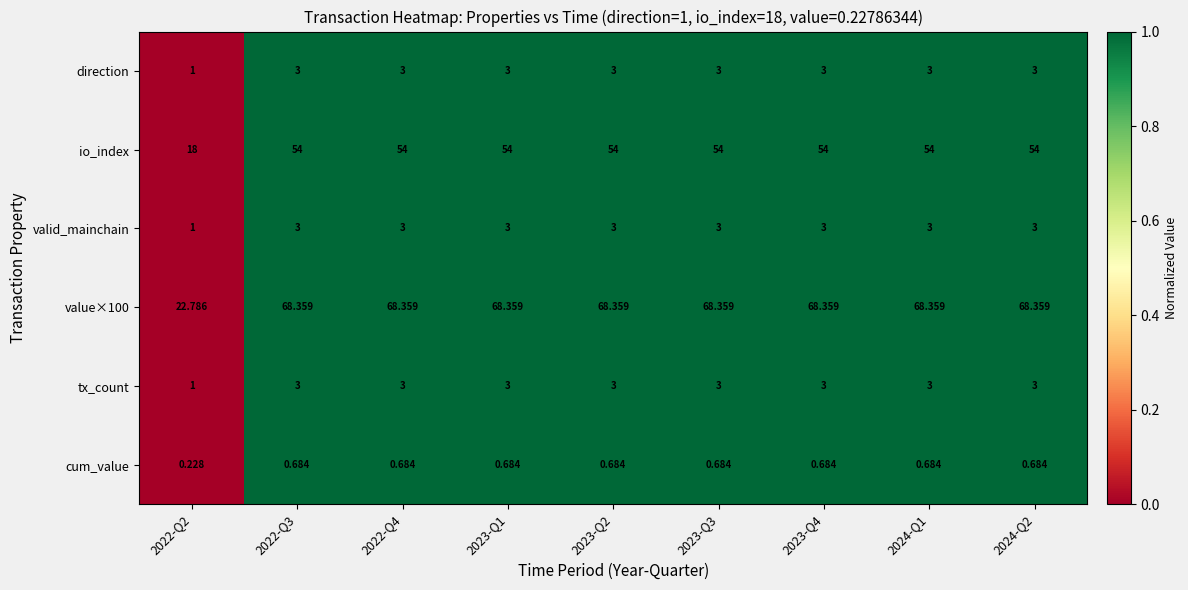

Is the value of io_index at 2022-Q2 greater than the value of valid_mainchain at 2023-Q1?

Yes